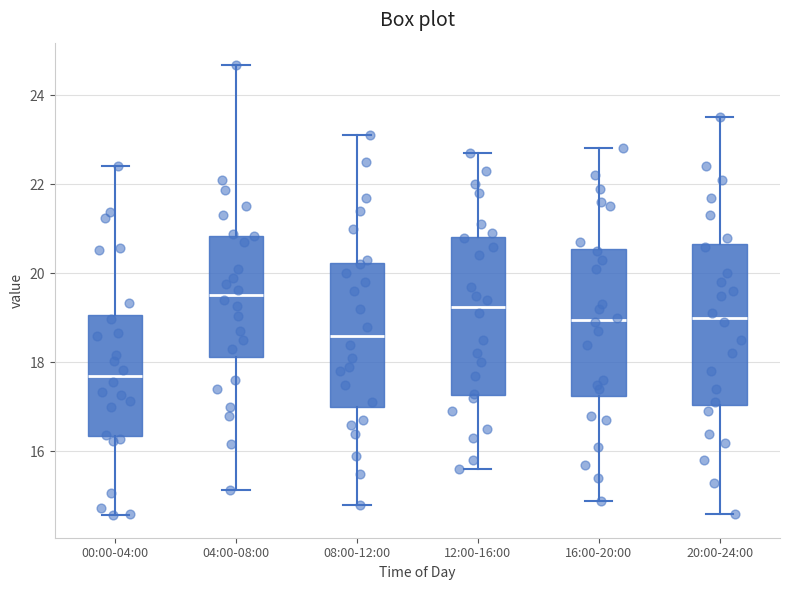

Reading left to right, read every box against the y-axis: the position of its median line, the range the box covers, and the ends of its whiskers. The values are not printed on the chart, so give them approximately, as read against the axis.

00:00-04:00: median 17.6, box 16.4 to 19.0, whiskers 14.6 to 22.4
04:00-08:00: median 19.6, box 18.2 to 20.8, whiskers 15.2 to 24.6
08:00-12:00: median 18.6, box 17.0 to 20.2, whiskers 14.8 to 23.2
12:00-16:00: median 19.2, box 17.2 to 20.8, whiskers 15.6 to 22.8
16:00-20:00: median 19.0, box 17.2 to 20.6, whiskers 15.0 to 22.8
20:00-24:00: median 19.0, box 17.0 to 20.6, whiskers 14.6 to 23.6